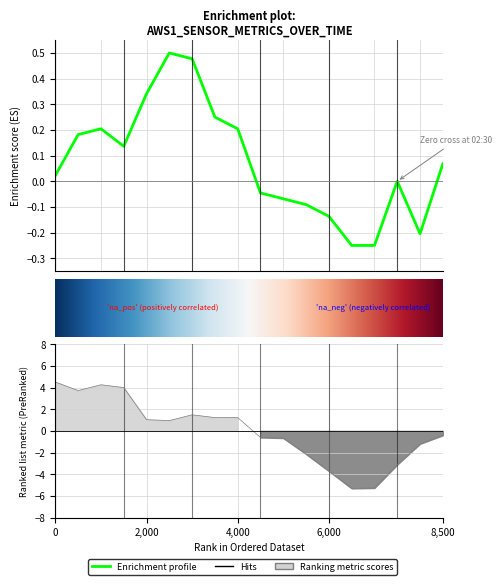

Reading left to right, list all the values displayed in this chart.

Air_Temp_Avg: 0.0	0.2	0.2	0.1	0.3	0.5	0.5	0.3	0.2	-0.0	-0.1	-0.1	-0.1	-0.2	-0.2	0.0	-0.2	0.1
Press_Avg: 4.5	3.7	4.3	4.0	1.0	1.0	1.5	1.2	1.2	-0.6	-0.7	-2.1	-3.7	-5.3	-5.3	-3.1	-1.2	-0.4